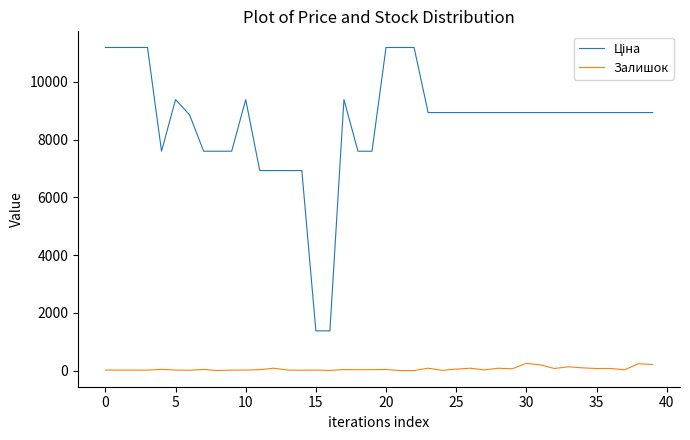

What is the difference between the maximum and minimum values in the Залишок series?

249.0